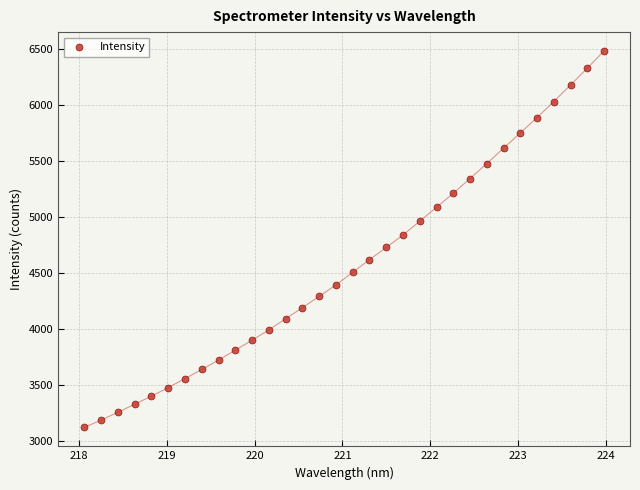

What is the range of Y values (max minus min)?

3361.0